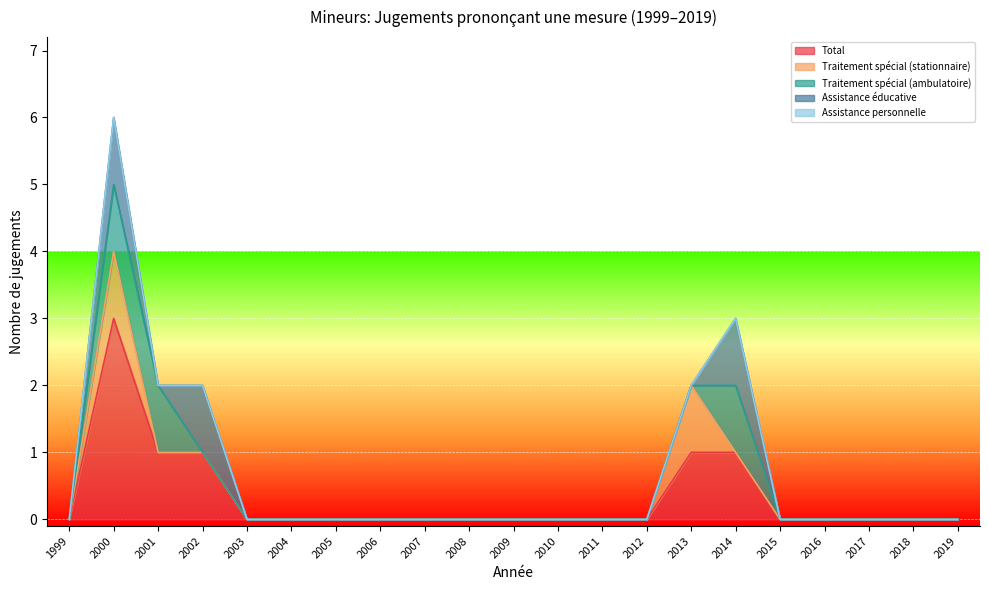

What are all the series names shown in the legend?

Total, Traitement spécial (stationnaire), Traitement spécial (ambulatoire), Assistance éducative, Assistance personnelle